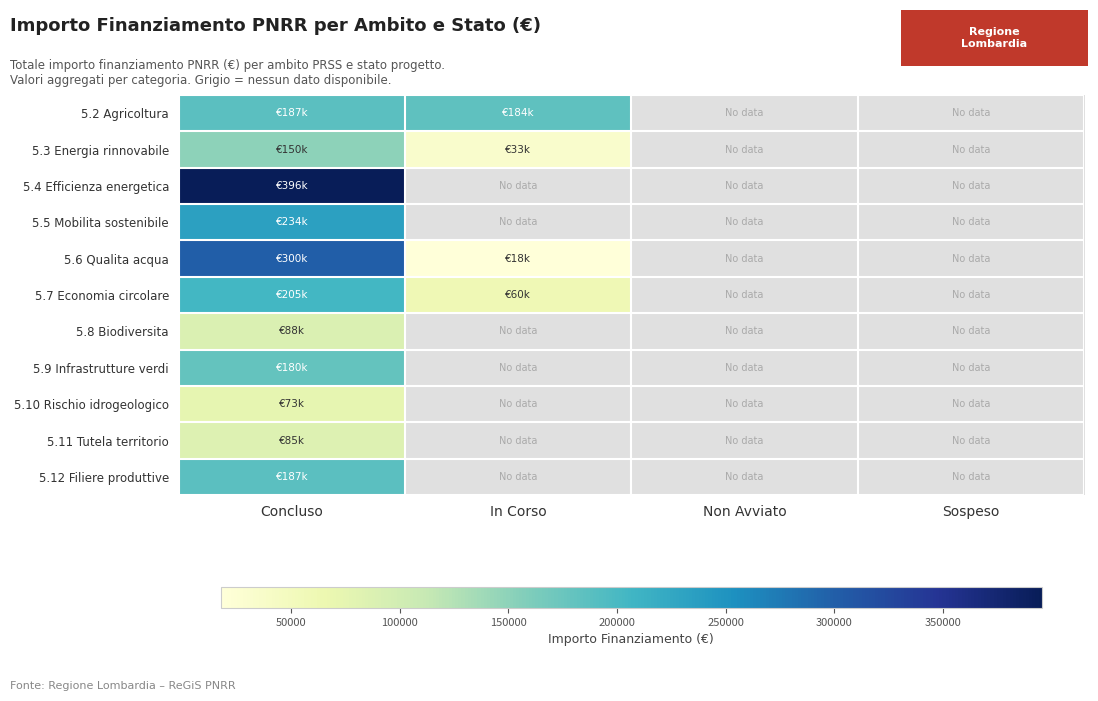

What is the spread (max minus min) of values at Concluso?

322204.9